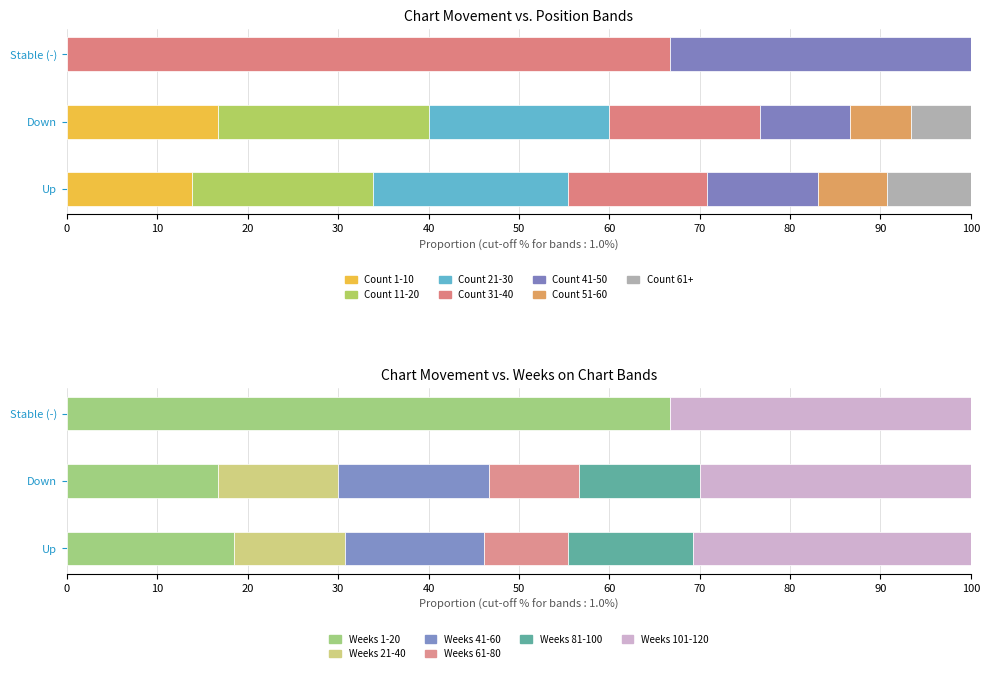

Is it true that Avg Weeks on Chart equals 34.2 at Down?

False